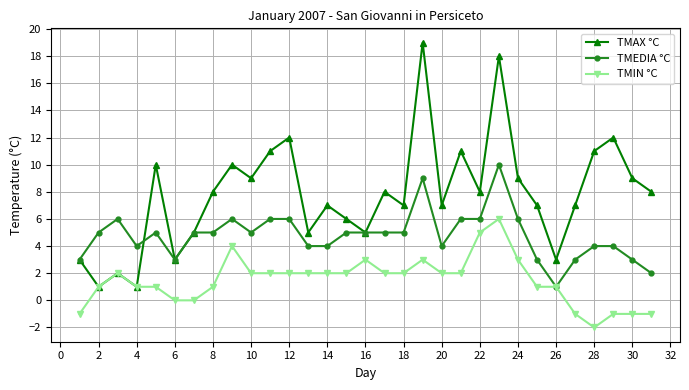

Rank the series by their average value, from highest to lowest.

TMAX °C, TMEDIA °C, TMIN °C